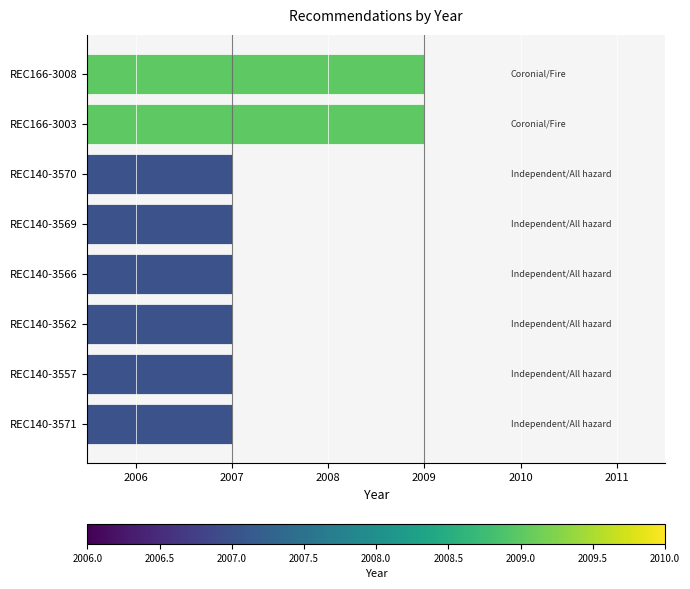

What is the maximum value shown in the chart?

2009